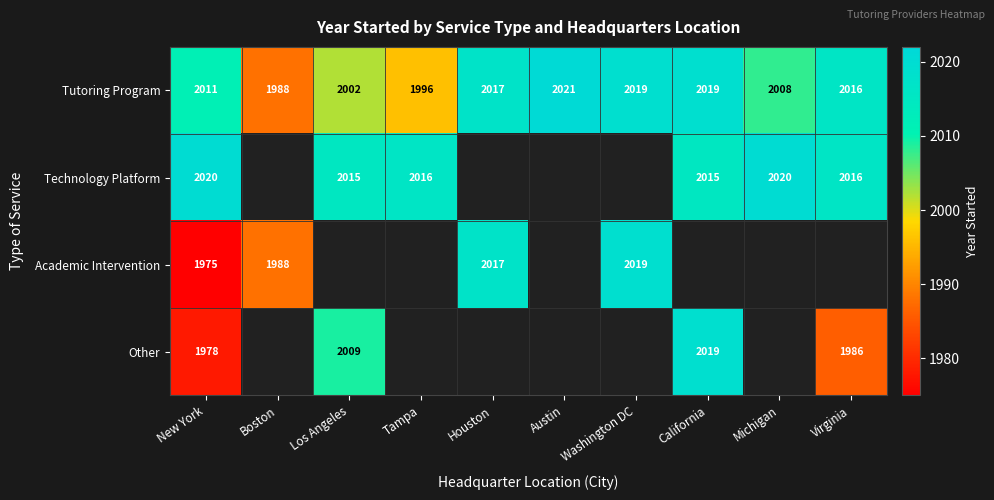

At how many categories does at least one series exceed 1961?

10